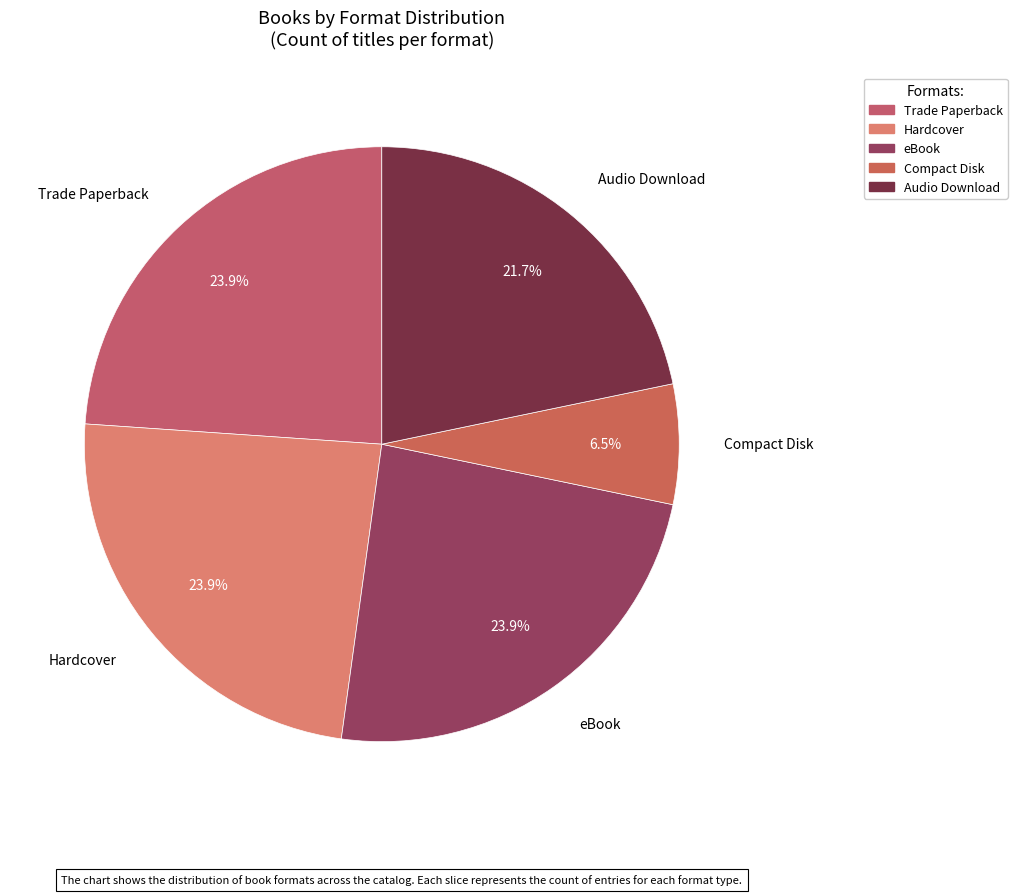

Between Trade Paperback and Audio Download, which is larger?

Trade Paperback